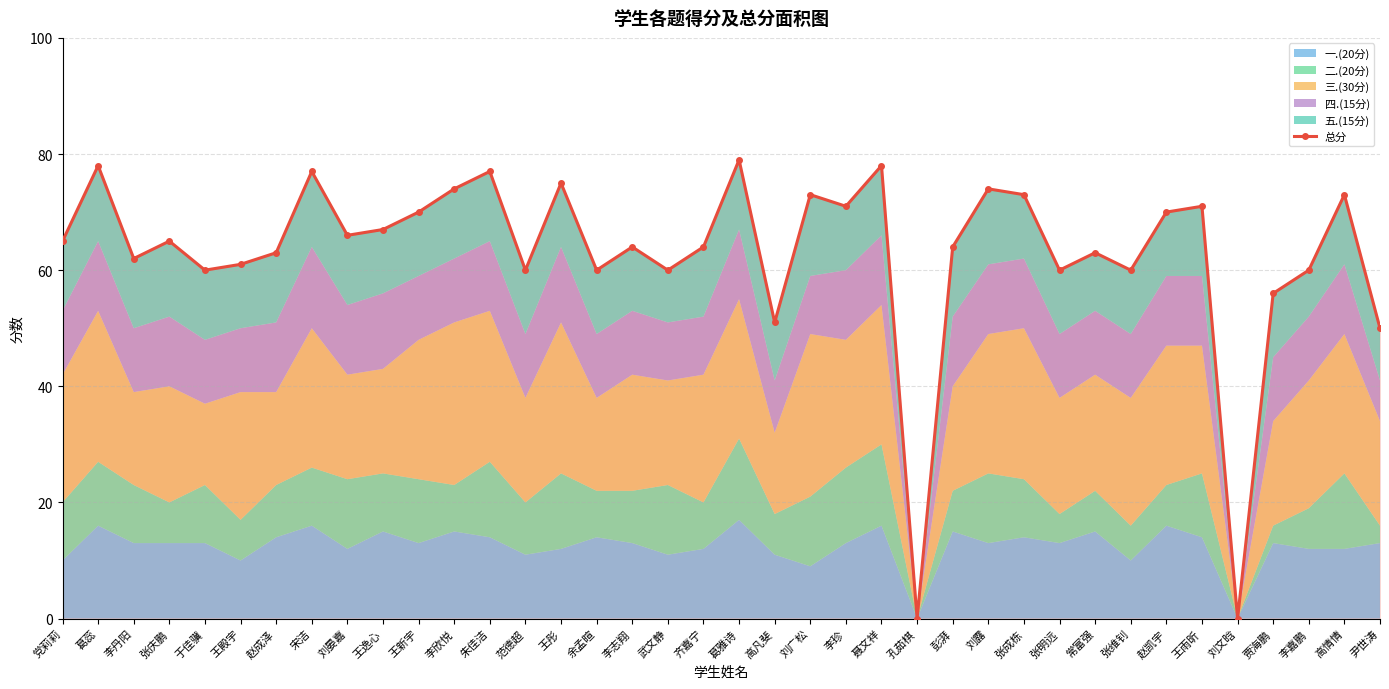

Reading left to right, transcribe all the data shown in this chart.

党莉莉=65	葛蕊=78	李丹阳=62	张庆鹏=65	于佳骥=60	王殿宇=61	赵成泽=63	宋洁=77	刘晏嘉=66	王逸心=67	王新宇=70	李欣悦=74	朱佳洁=77	范德超=60	王彤=75	余孟暄=60	李志翔=64	武文静=60	齐嘉宁=64	葛雅诗=79	高凡斐=51	刘广松=73	李珍=71	聂文祥=78	孔茹棋=0	彭湃=64	刘露=74	张成栋=73	张明远=60	常富强=63	张维钊=60	赵凯宇=70	王雨昕=71	刘文晗=0	贾海鹏=56	李嘉鹏=60	高情情=73	尹世涛=50